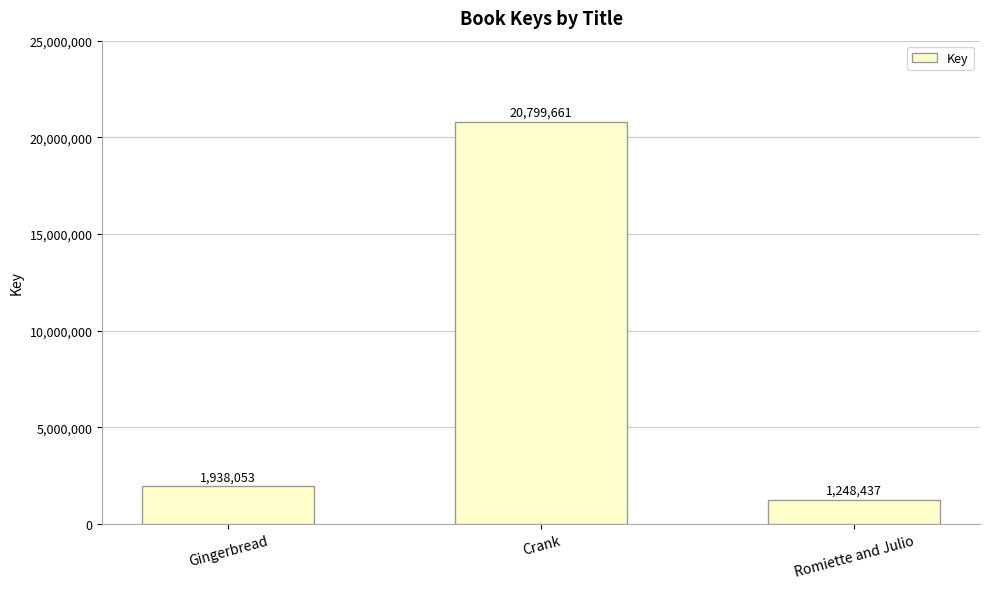

What is the value of the 2nd bar from the left?

20799661